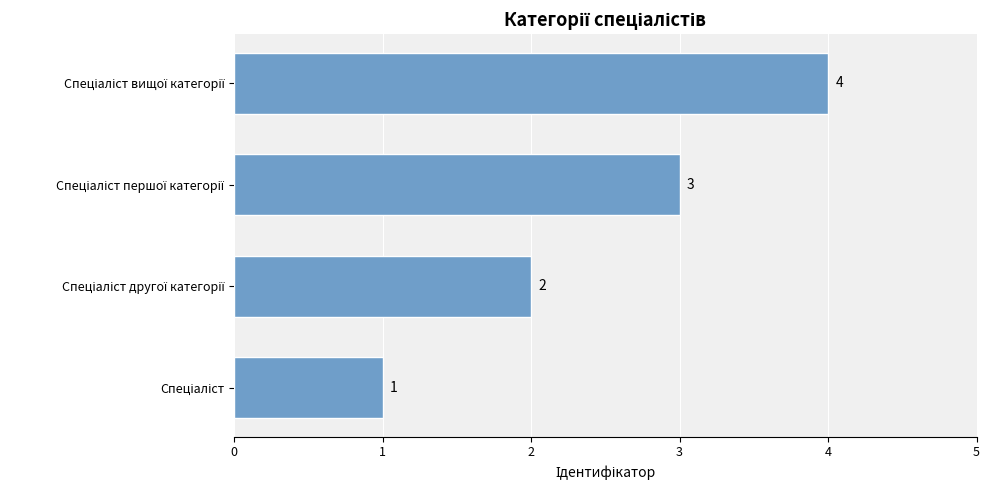

What is the greatest value displayed?

4